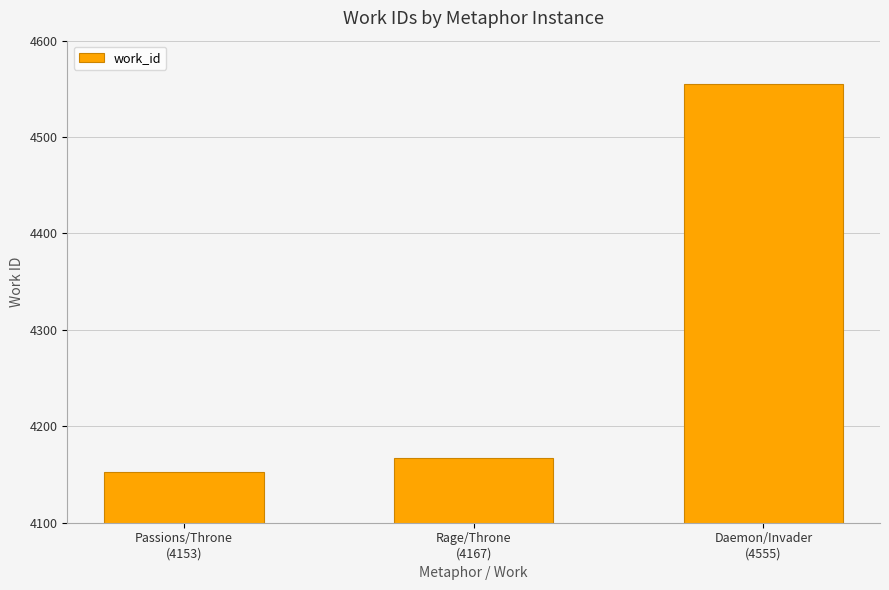

What is the change in value from Rage/Throne
(4167) to Daemon/Invader
(4555)?

+388